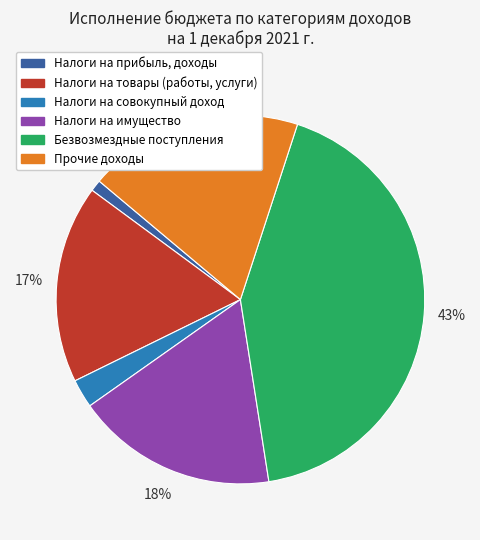

Does any single category account for the majority?

No